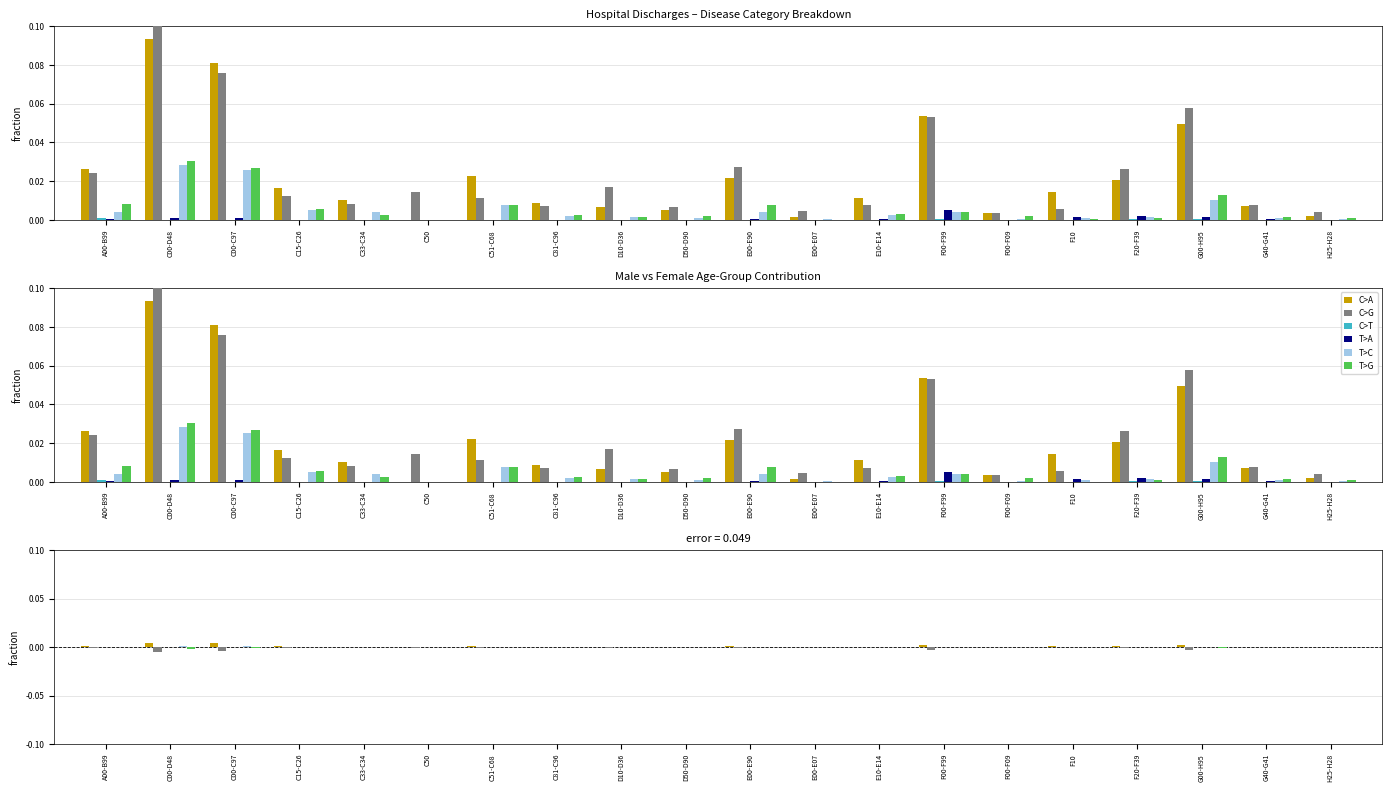

Is it true that T>G equals -0.0 at H25-H28?

True